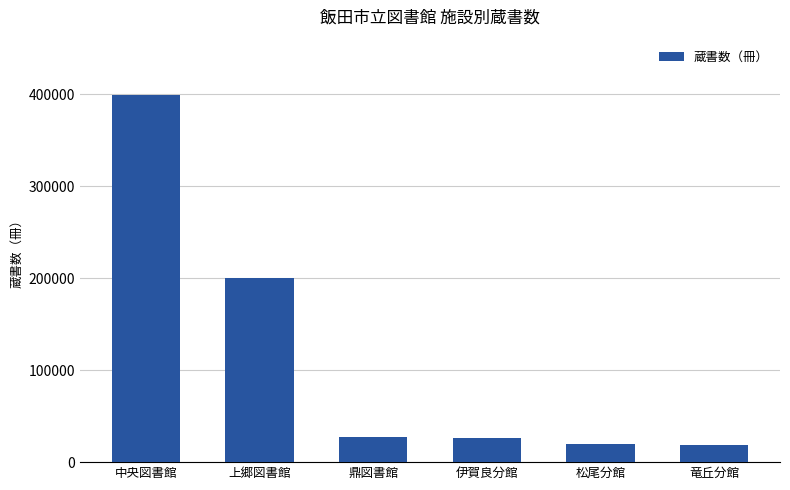

What is the sum of the values at 松尾分館 and 竜丘分館?

38676